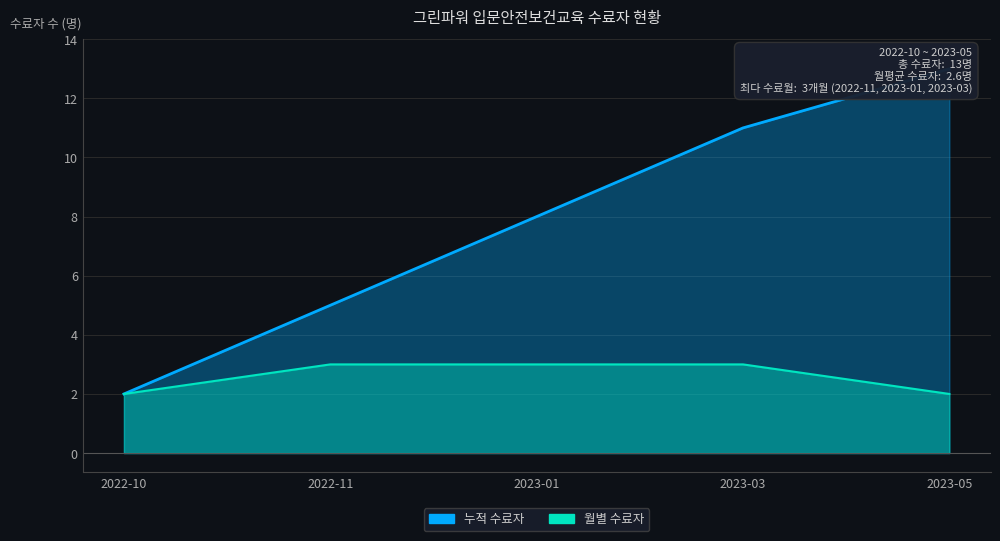

Which has a higher value, 2023-05 or 2023-03?

2023-03